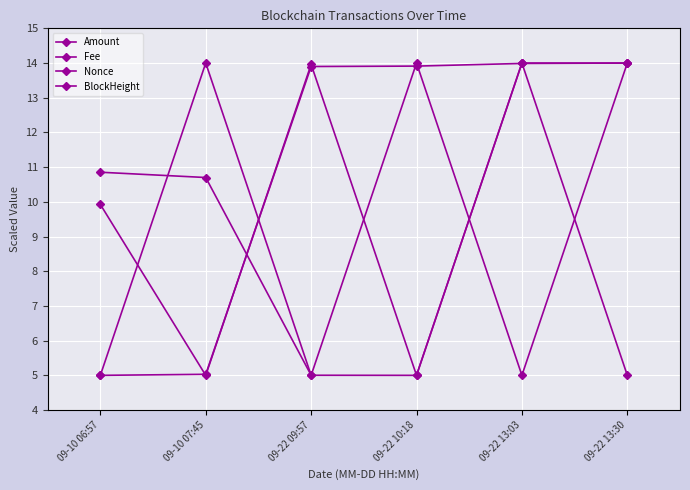

Reading right to left, what are all the values shown in this chart?

Amount: 09-22 13:30=14.0	09-22 13:03=14.0	09-22 10:18=5.0	09-22 09:57=5.0	09-10 07:45=10.7	09-10 06:57=10.9
Fee: 09-22 13:30=14.0	09-22 13:03=5.0	09-22 10:18=14.0	09-22 09:57=5.0	09-10 07:45=14.0	09-10 06:57=5.0
Nonce: 09-22 13:30=5.0	09-22 13:03=14.0	09-22 10:18=5.0	09-22 09:57=14.0	09-10 07:45=5.0	09-10 06:57=9.9
BlockHeight: 09-22 13:30=14.0	09-22 13:03=14.0	09-22 10:18=13.9	09-22 09:57=13.9	09-10 07:45=5.0	09-10 06:57=5.0